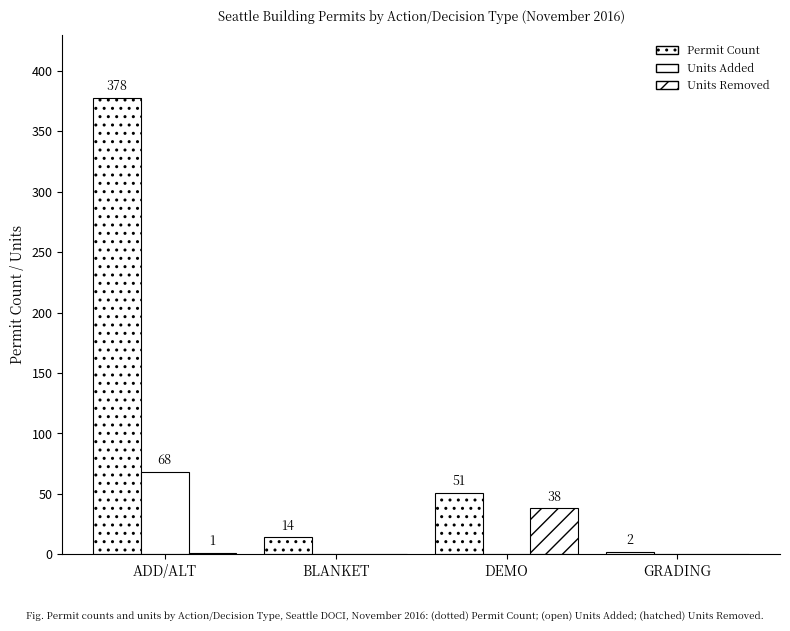

Is it true that Units Added equals 24 at GRADING?

False